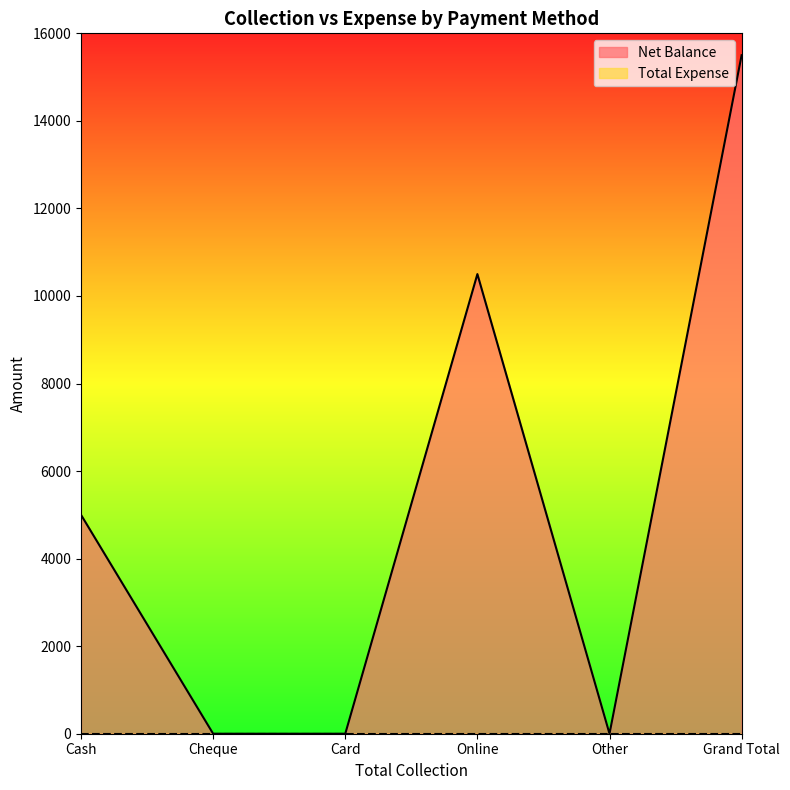

Rank the categories by value from highest to lowest.

Grand Total, Online, Cash, Cheque, Card, Other